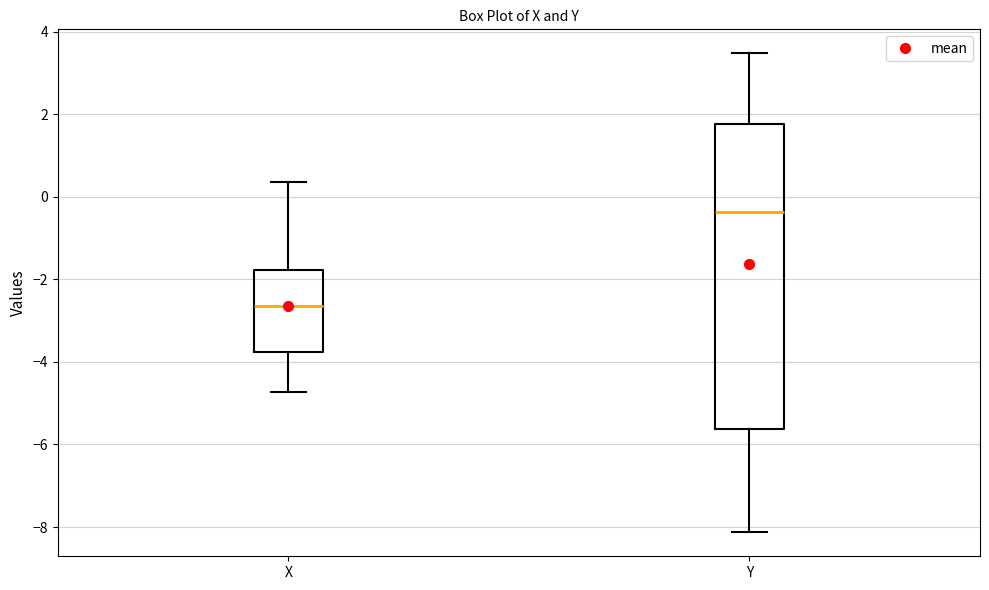

Which box is the tallest, from its lower edge to its upper edge?

Y